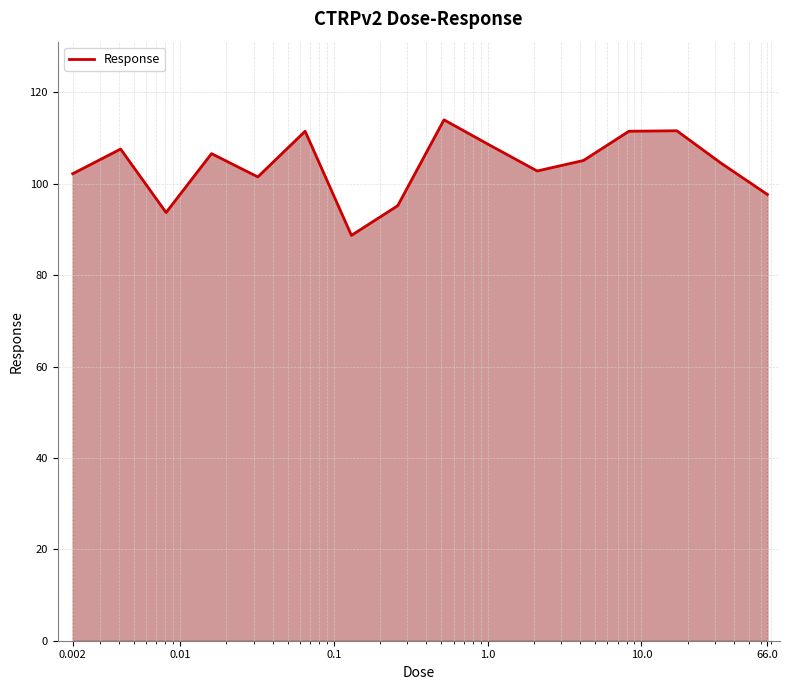

What is the maximum value shown in the chart?

114.0